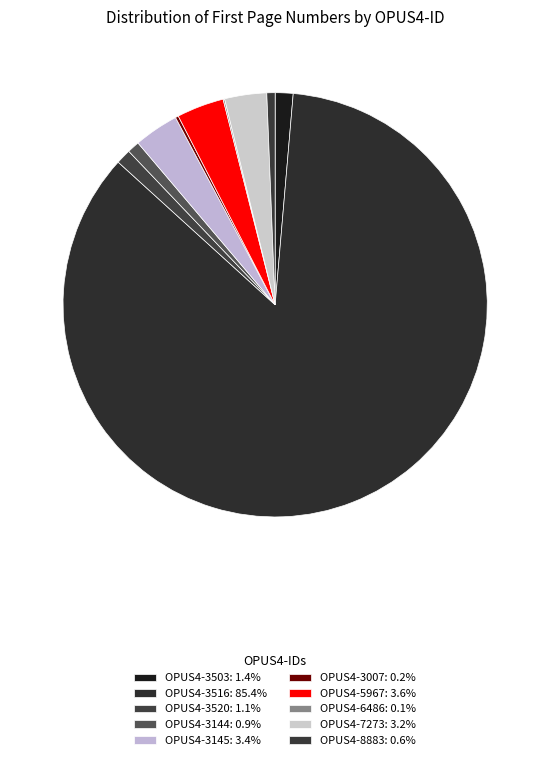

To the nearest percent, what is the combined percentage of OPUS4-6486 and OPUS4-3144?

1%